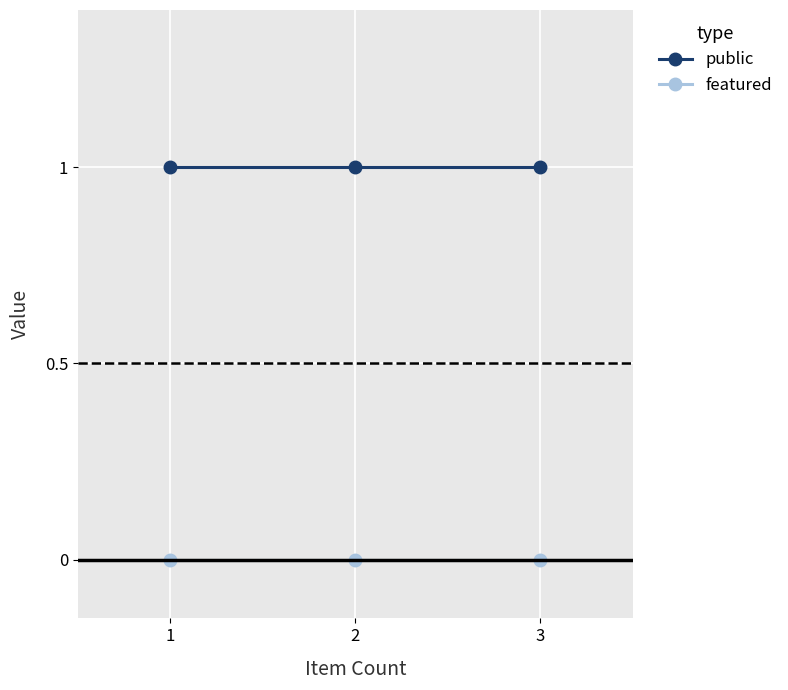

Which series has the largest total across all categories?

public